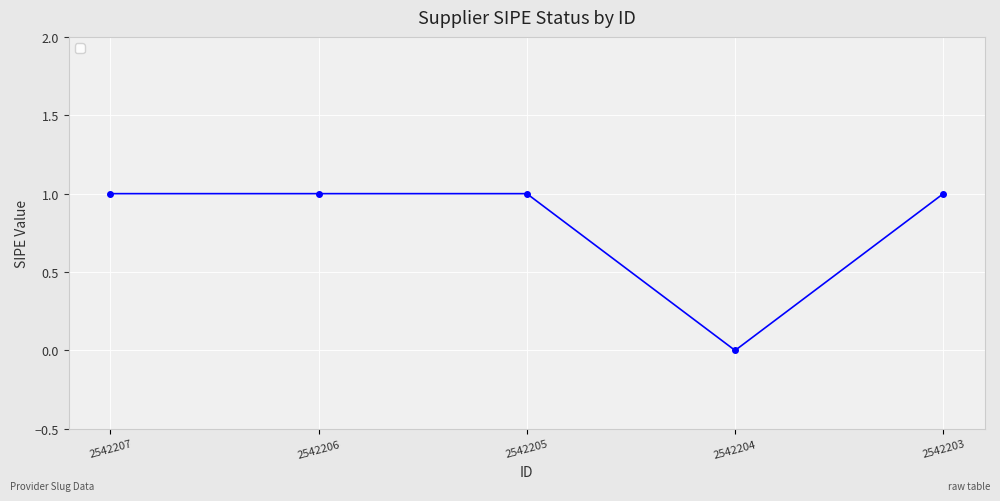

How many positive values are there?

4